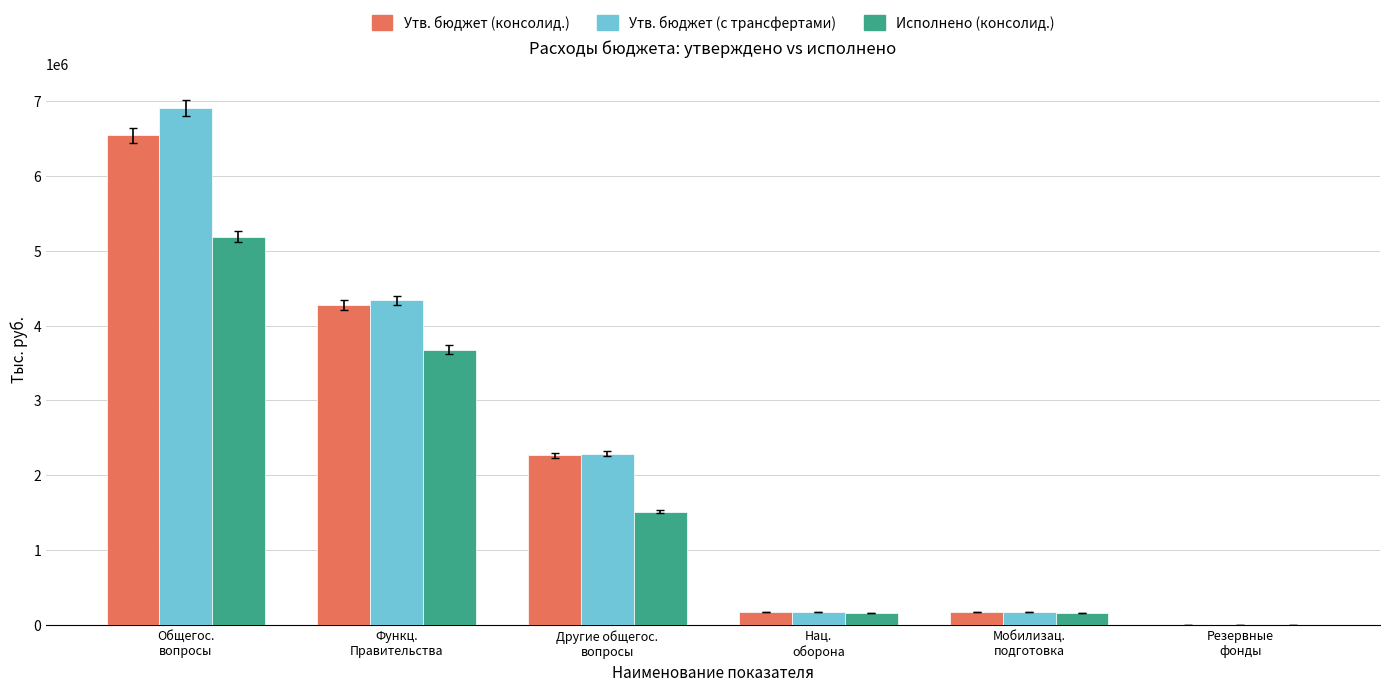

What value does the Утв. бюджет (с трансфертами) series have at Резервные
фонды?

1000.0